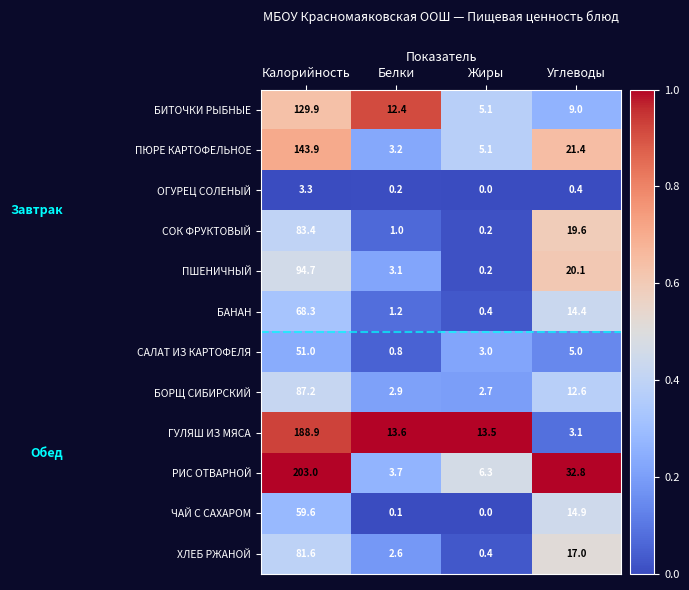

At how many categories does at least one series exceed 0?

4